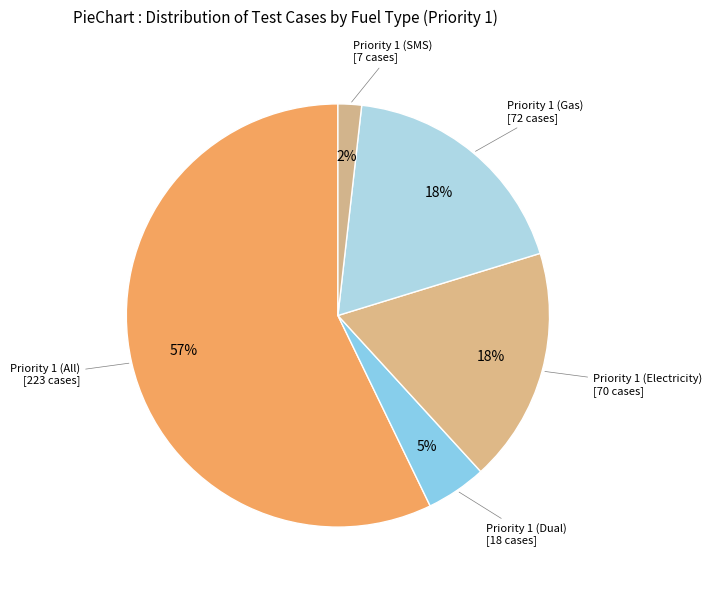

Rank the categories by value from lowest to highest.

Priority 1 (SMS), Priority 1 (Dual), Priority 1 (Electricity), Priority 1 (Gas), Priority 1 (All)